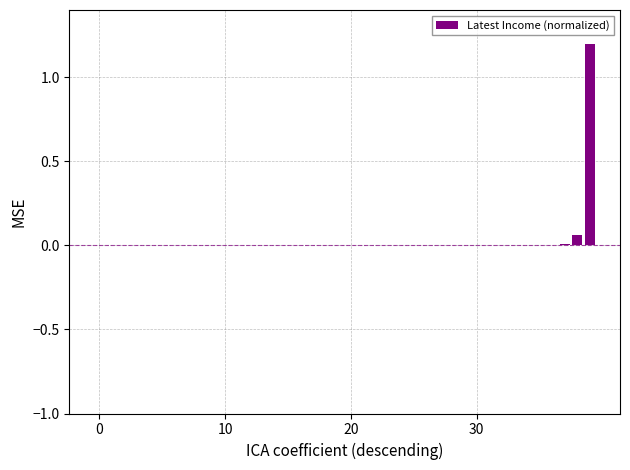

What is the maximum value shown in the chart?

1.2